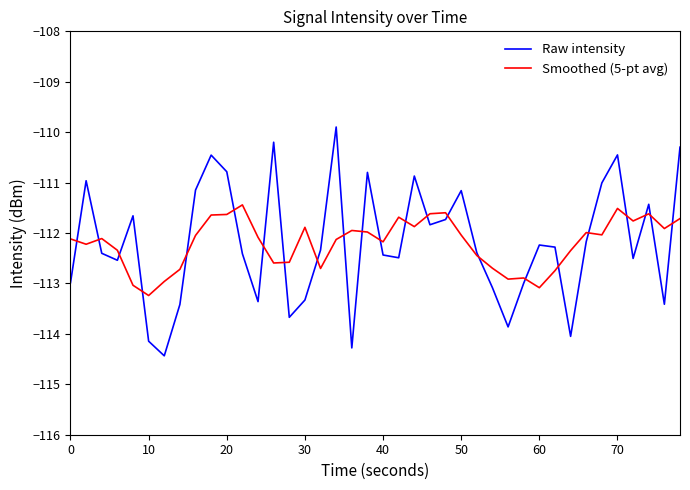

List the series in order of their peak value, highest first.

Raw intensity, Smoothed (5-pt avg)